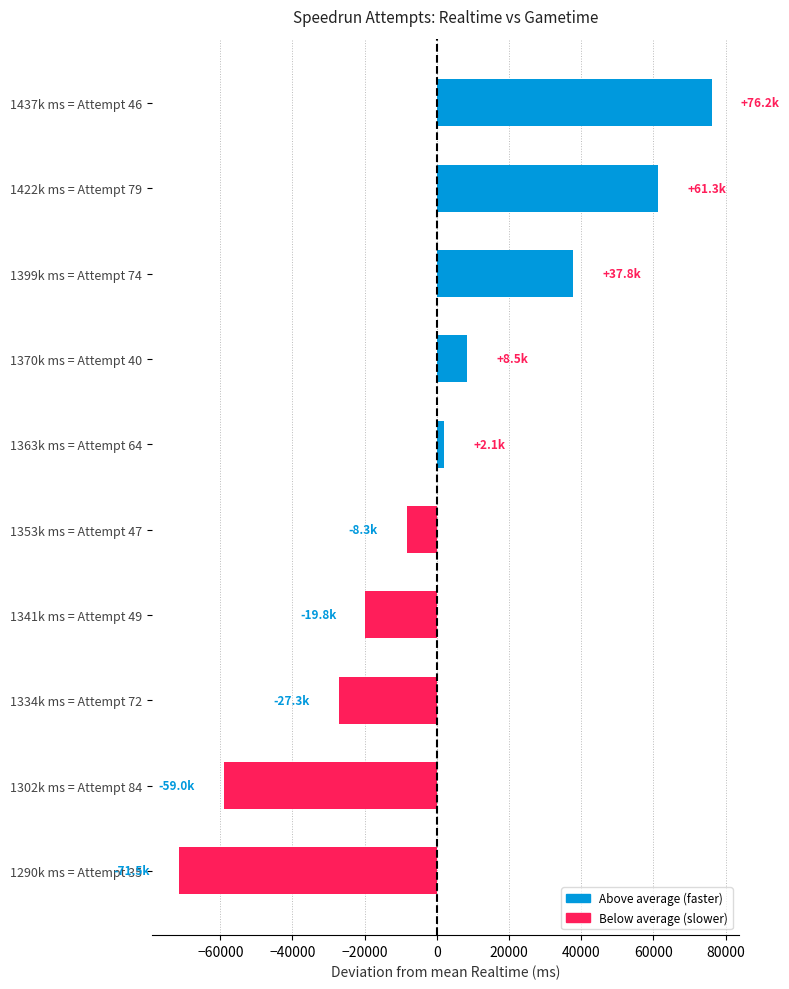

List the labels in order of value, largest first.

1437k ms = Attempt 46, 1422k ms = Attempt 79, 1399k ms = Attempt 74, 1370k ms = Attempt 40, 1363k ms = Attempt 64, 1353k ms = Attempt 47, 1341k ms = Attempt 49, 1334k ms = Attempt 72, 1302k ms = Attempt 84, 1290k ms = Attempt 35